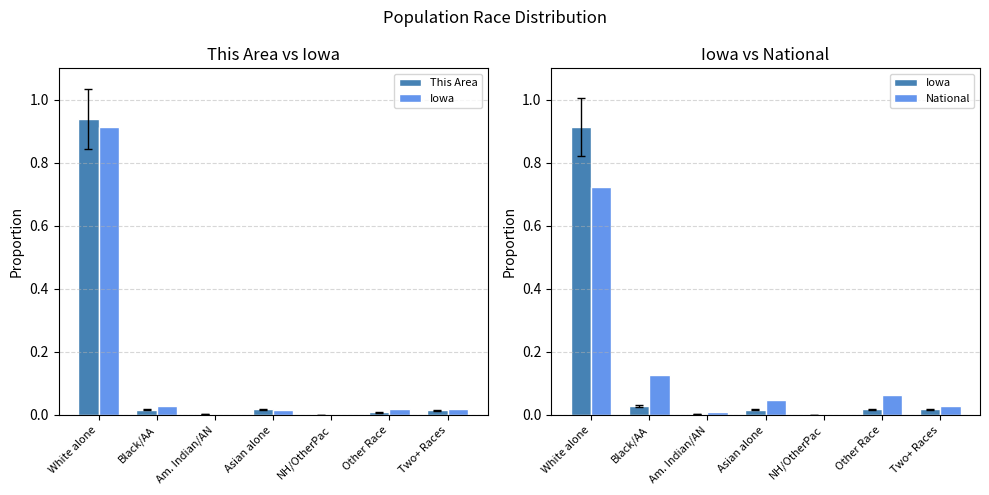

What is the approximate value of This Area at White alone?

0.9